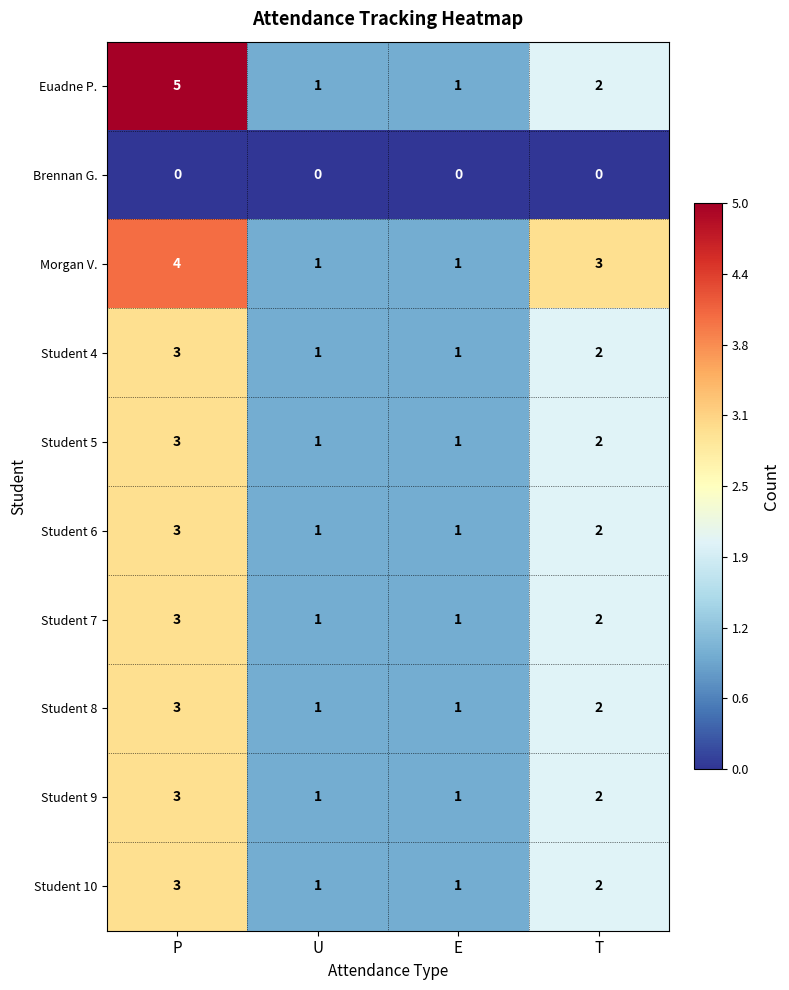

What is the difference between the highest and lowest values at P?

5